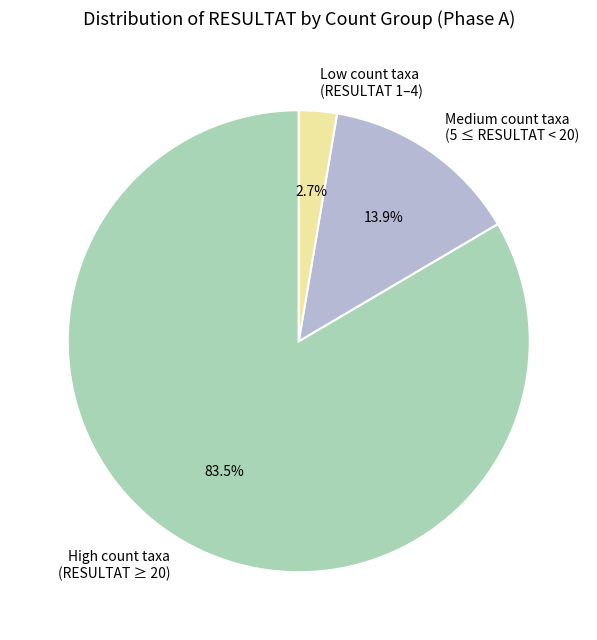

Which slice is the largest?

High count taxa (RESULTAT ≥ 20)